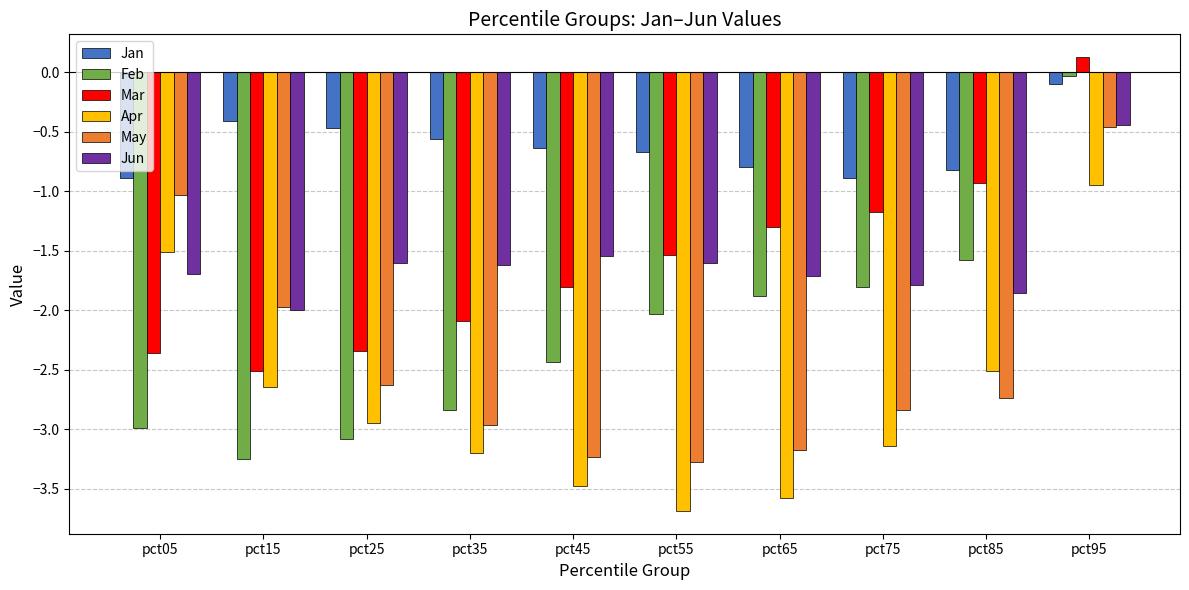

Does the chart contain stacked bars?

No